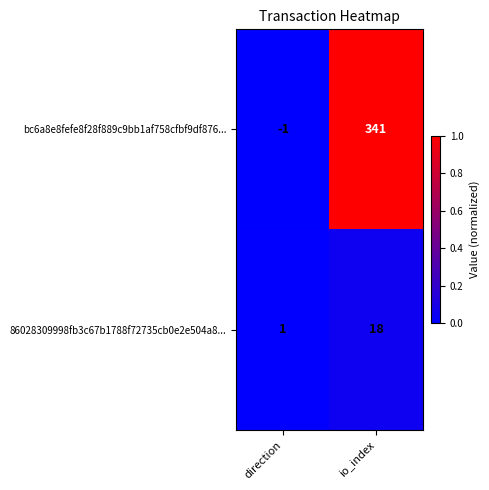

Between direction and io_index, which series saw the biggest shift?

bc6a8e8fefe8f28f889c9bb1af758cfbf9df876...